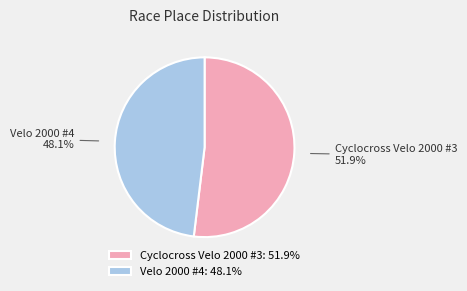

True or false: Cyclocross Velo 2000 #3 accounts for 63% of the total.

False